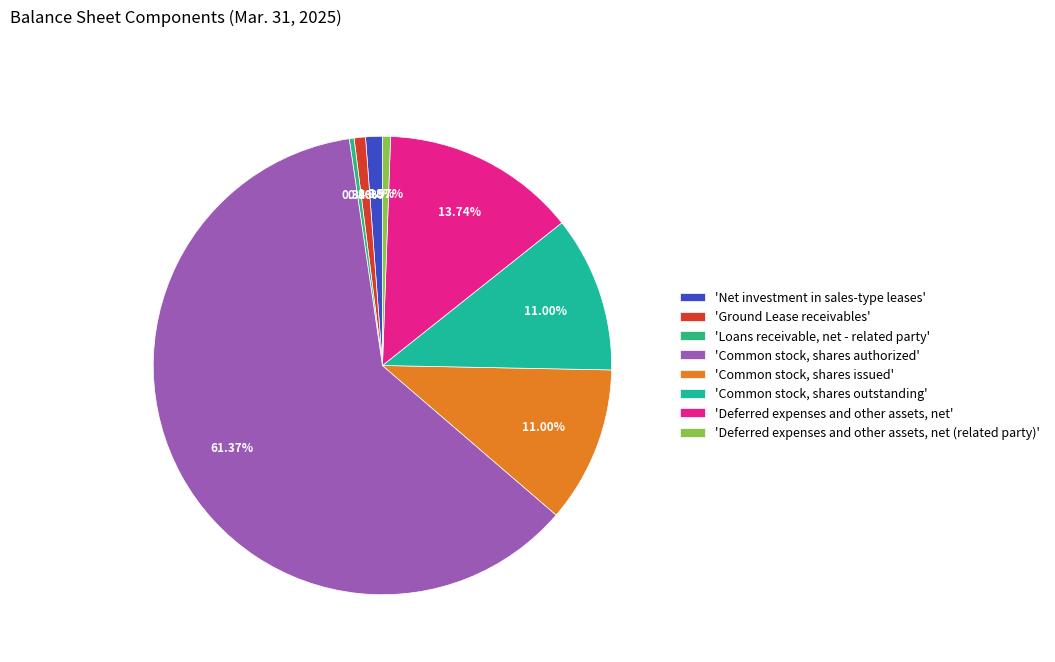

How many slices are in this pie chart?

8